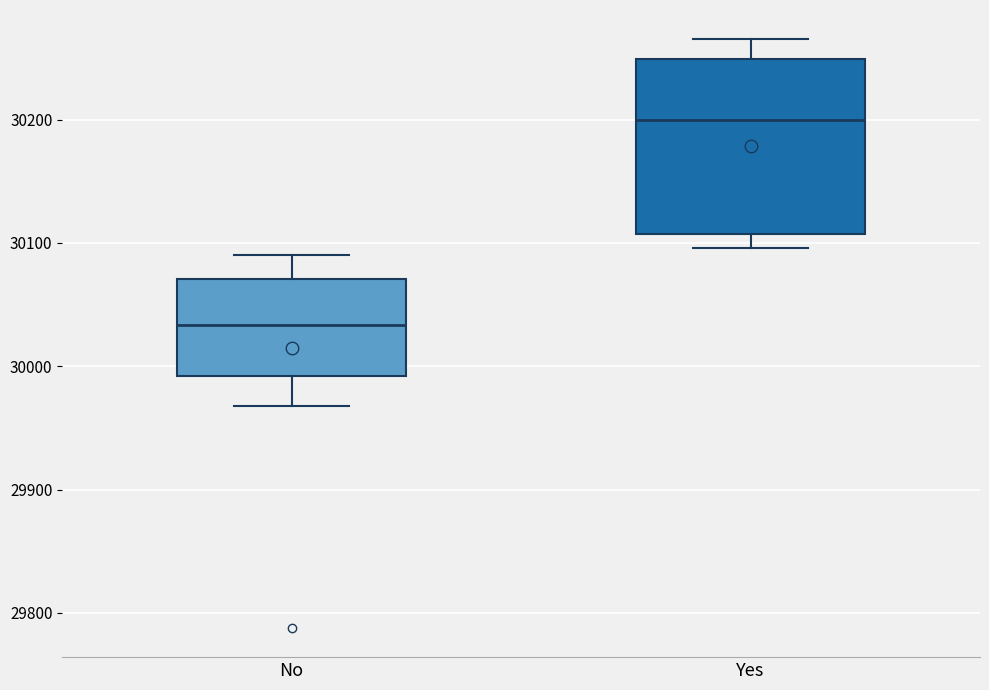

Reading left to right, read every box against the y-axis: the position of its median line, the range the box covers, and the ends of its whiskers. The values are not printed on the chart, so give them approximately, as read against the axis.

No: median 30030, box 29990 to 30070, whiskers 29970 to 30090
Yes: median 30200, box 30110 to 30250, whiskers 30100 to 30270